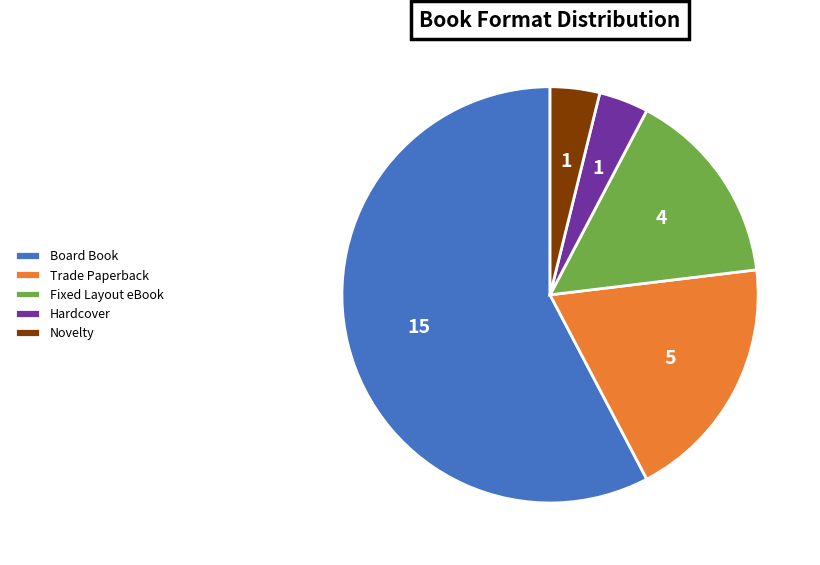

Combined, do Hardcover and Board Book account for over 50%?

Yes